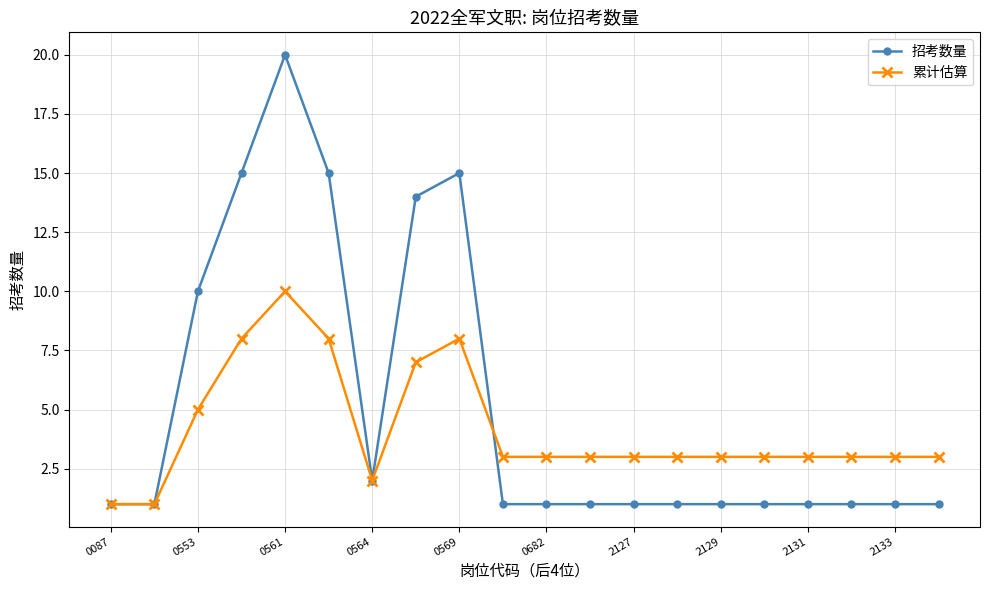

How many lines are shown in the chart?

2